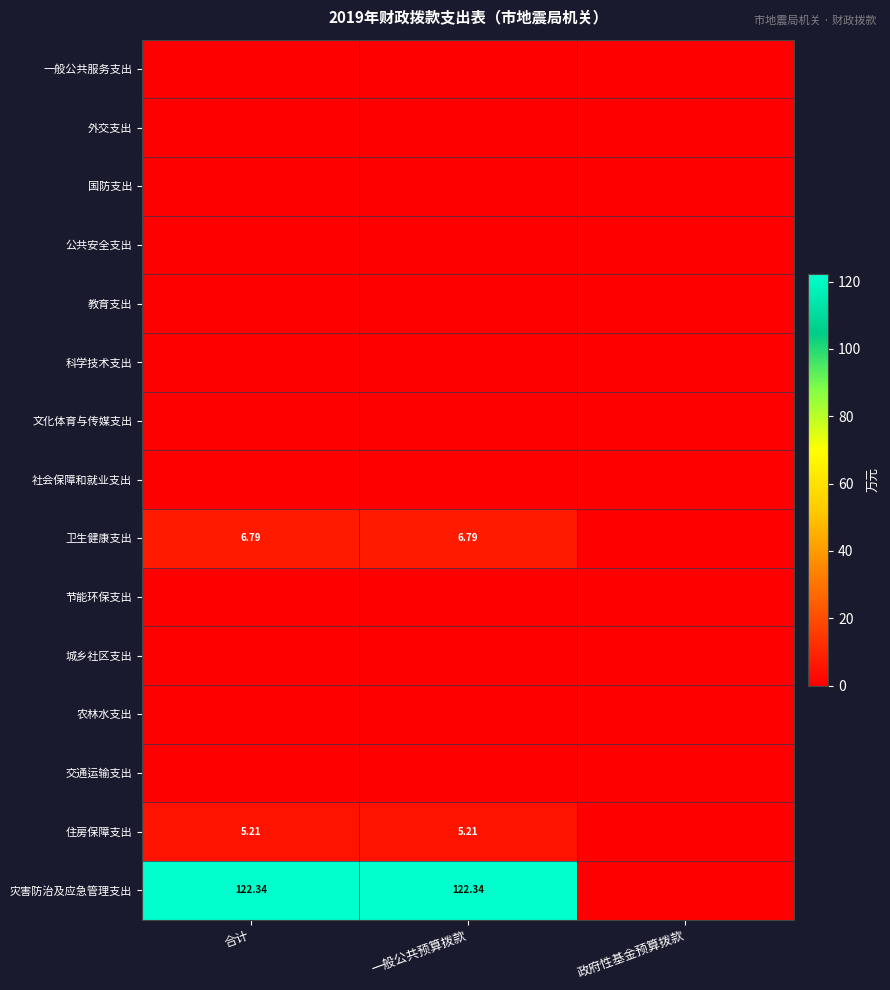

At which category does the chart reach its peak across all series?

合计